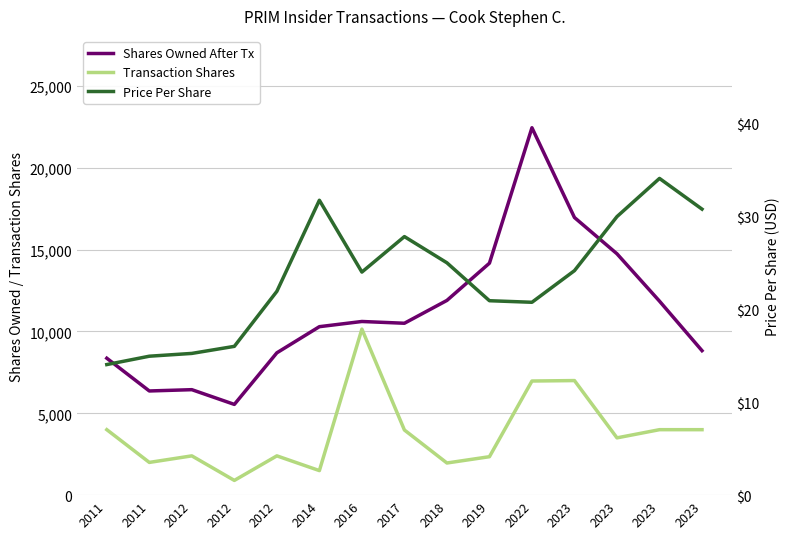

Is the value of Transaction Shares at 2014 greater than the value of Price Per Share at 2012?

Yes